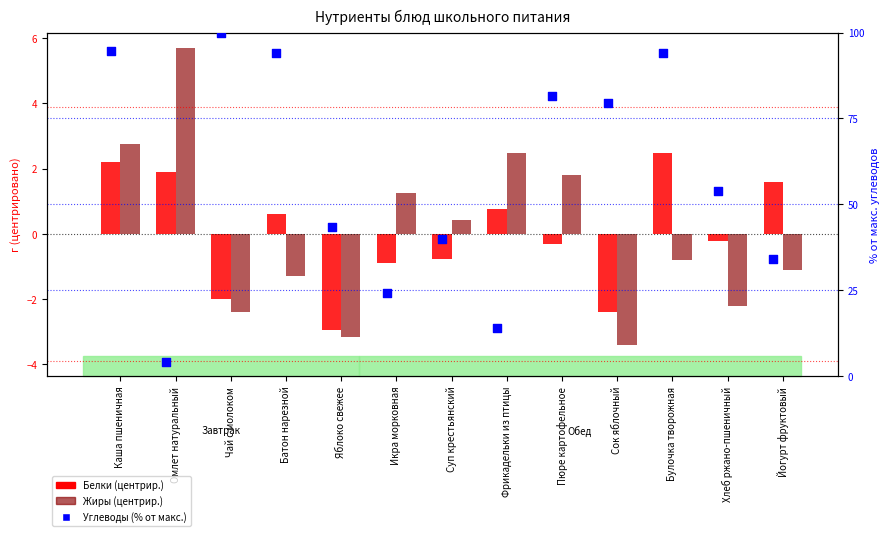

Which series has the largest Y range (max minus min)?

Углеводы (% от макс.)